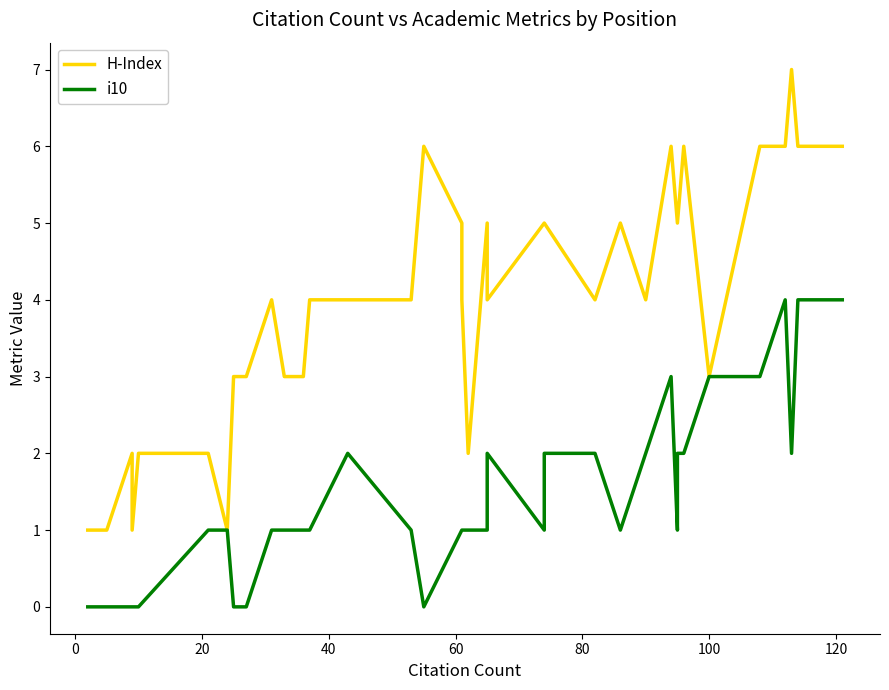

How many data points in H-Index are above 4?

16